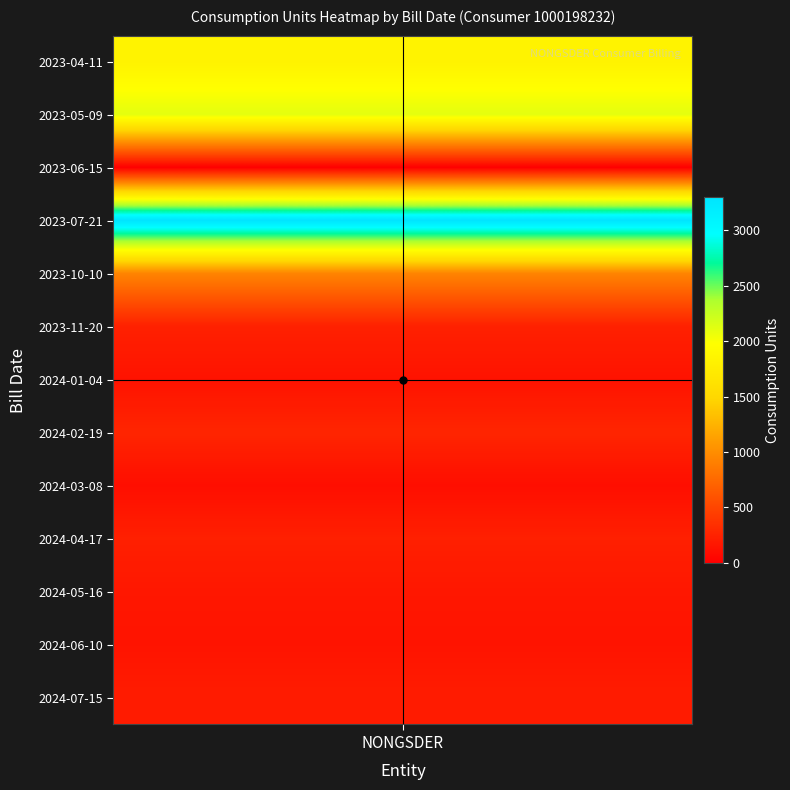

What is the ratio of the value at 2024-01-04 to the value at 2024-05-16?

0.8